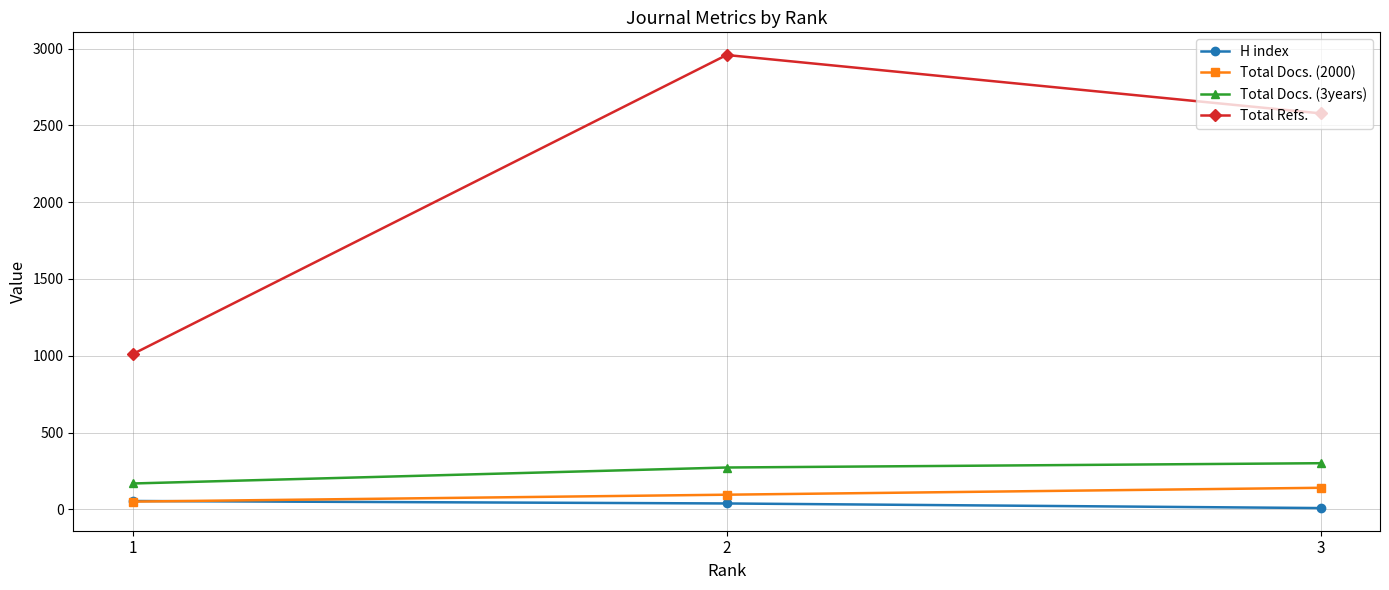

How many values in the Total Docs. (2000) series are below 96?

1